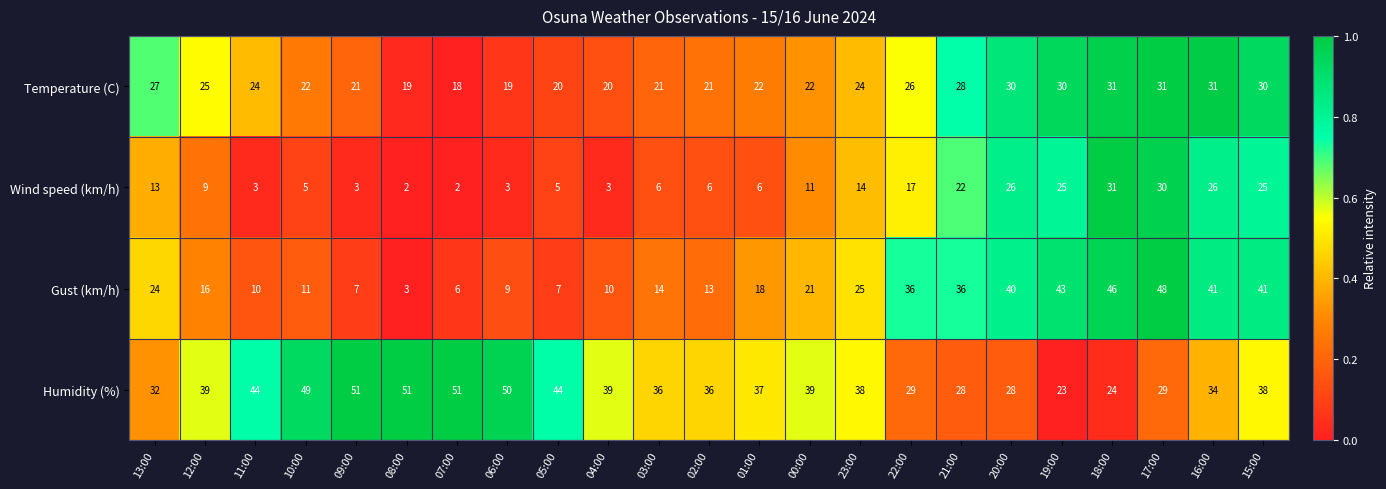

Count the number of data series in this chart.

4